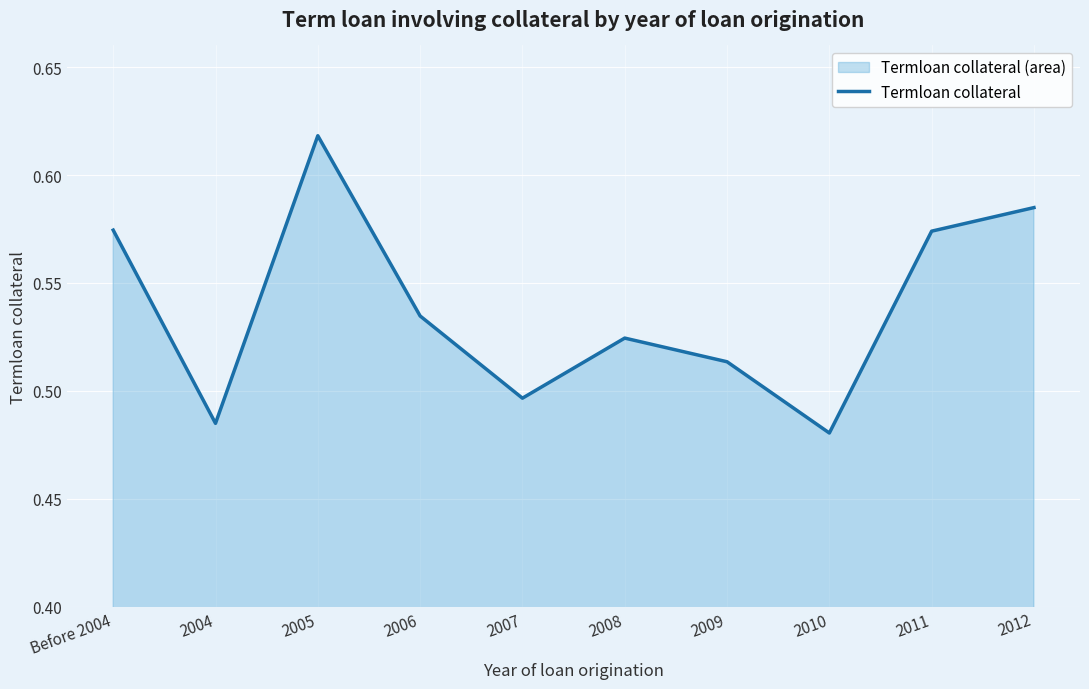

Reading left to right, what are all the values shown in this chart?

0.6	0.5	0.6	0.5	0.5	0.5	0.5	0.5	0.6	0.6